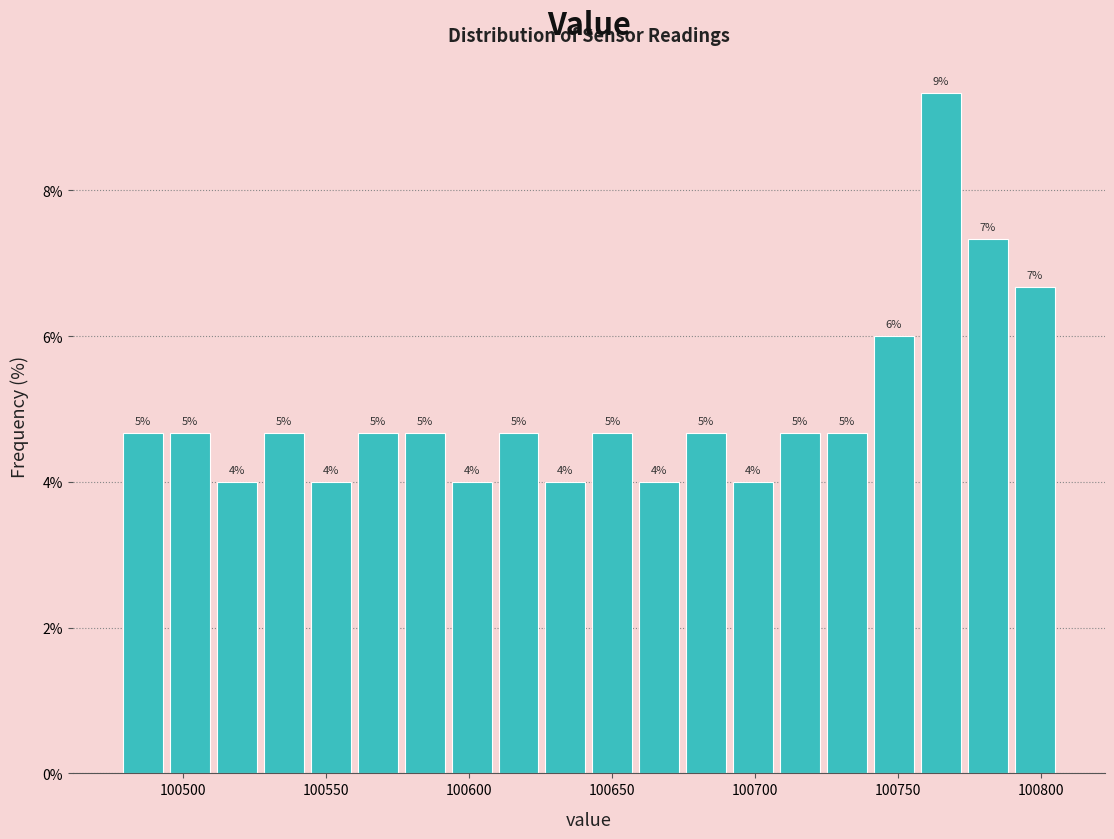

Around what value on the x-axis is the tallest bar? Give the approximate position of its centre, as read against the axis.

100765